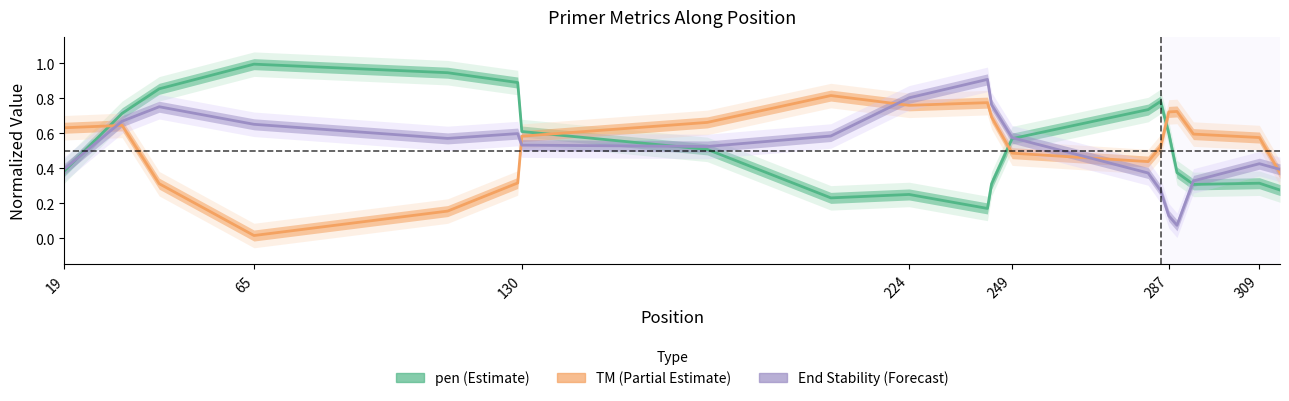

Does the chart have visible grid lines?

No